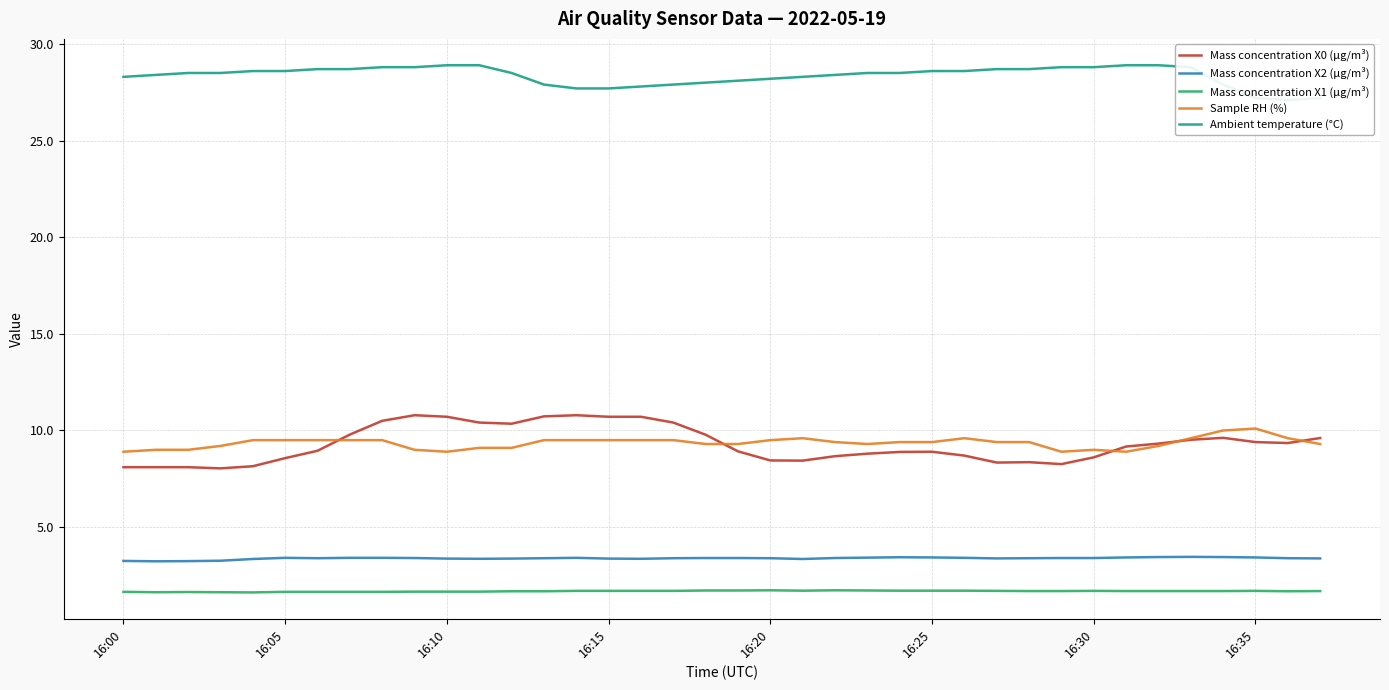

The Sample RH (%) series shows 3.1 at 22. True or false?

False